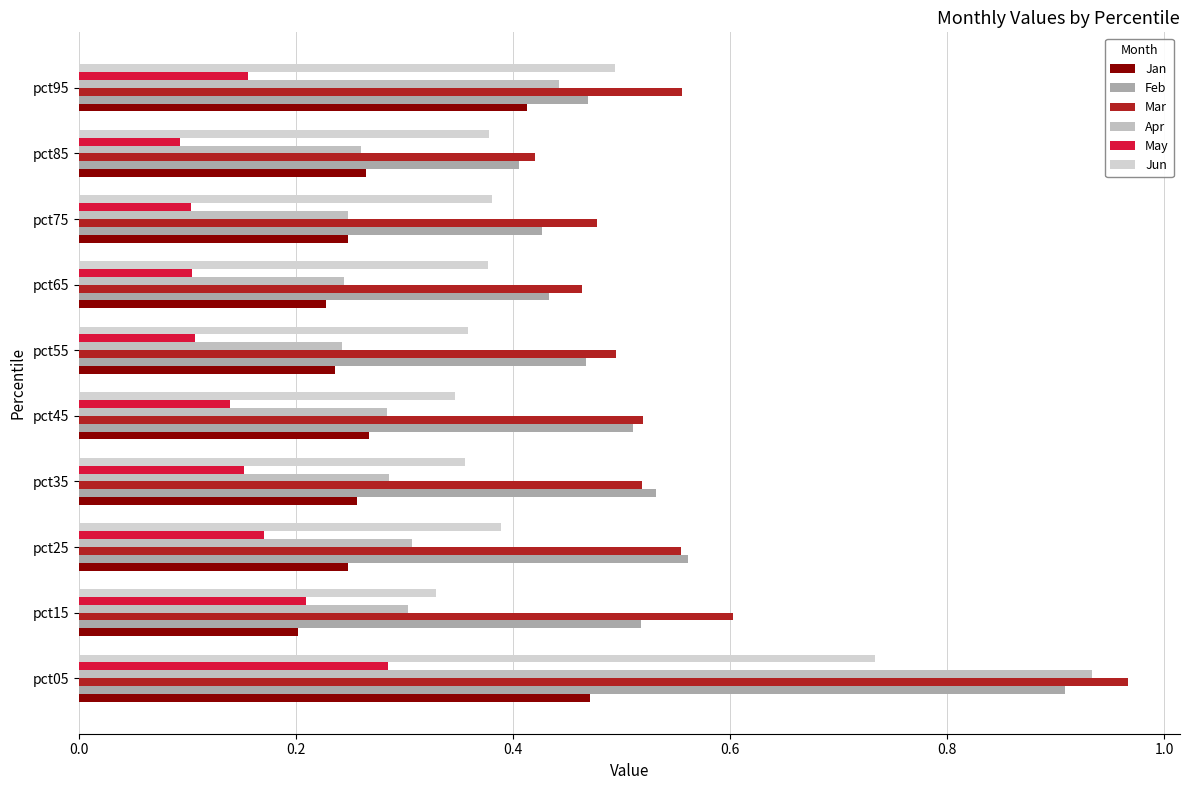

List the series in order of their peak value, highest first.

Mar, Apr, Feb, Jun, Jan, May